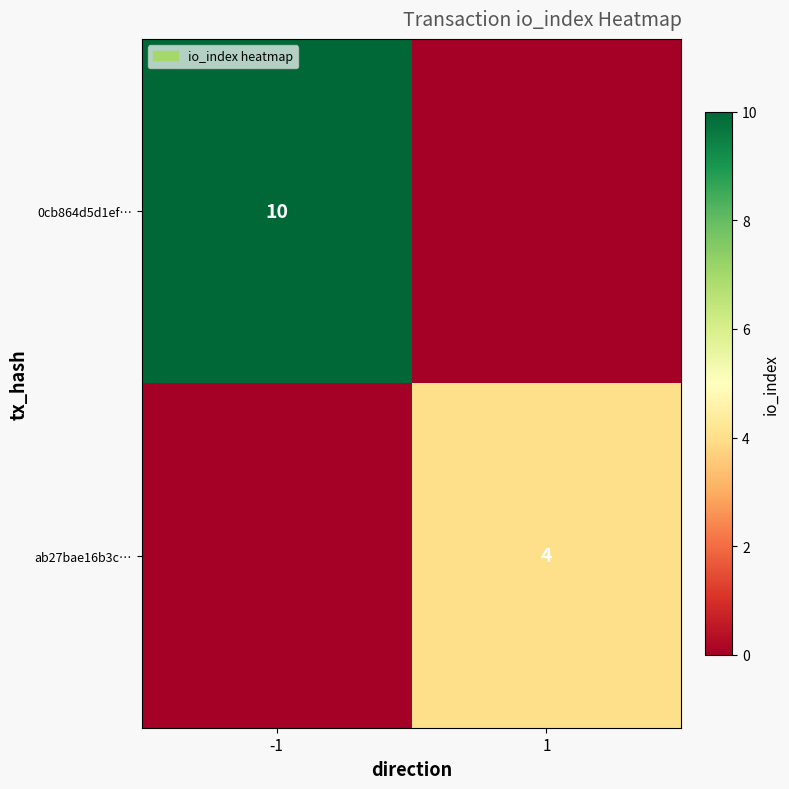

The value of ab27bae16b3c… at 1 is 2. True or false?

False